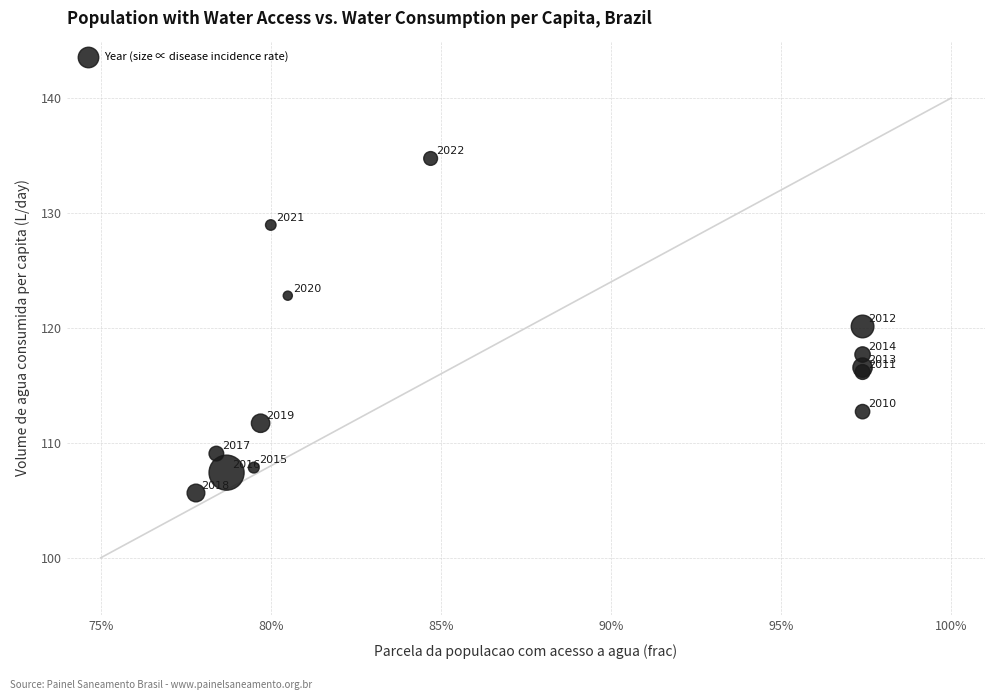

What Y value in the scatter plot is closest to 120?

120.1